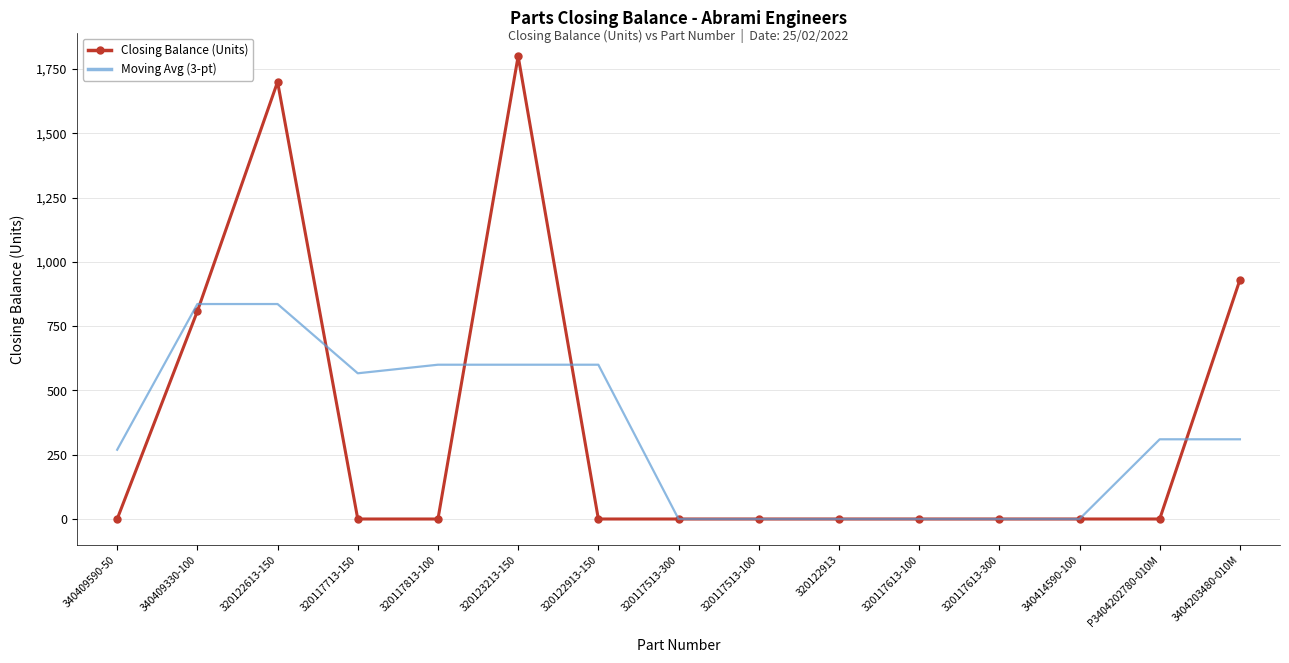

How many series are shown in this chart?

2